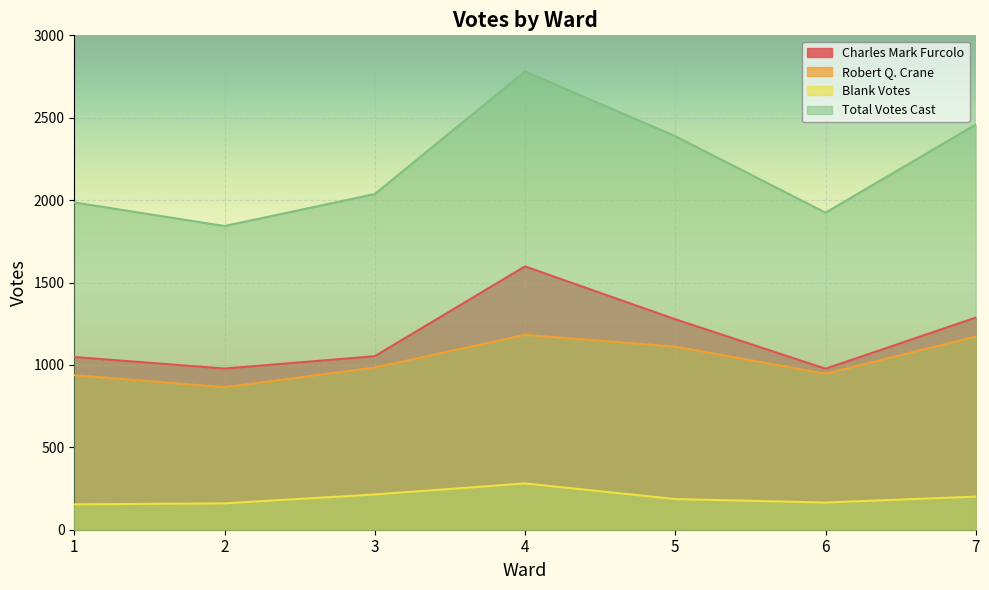

Which series has the widest spread of values?

Total Votes Cast